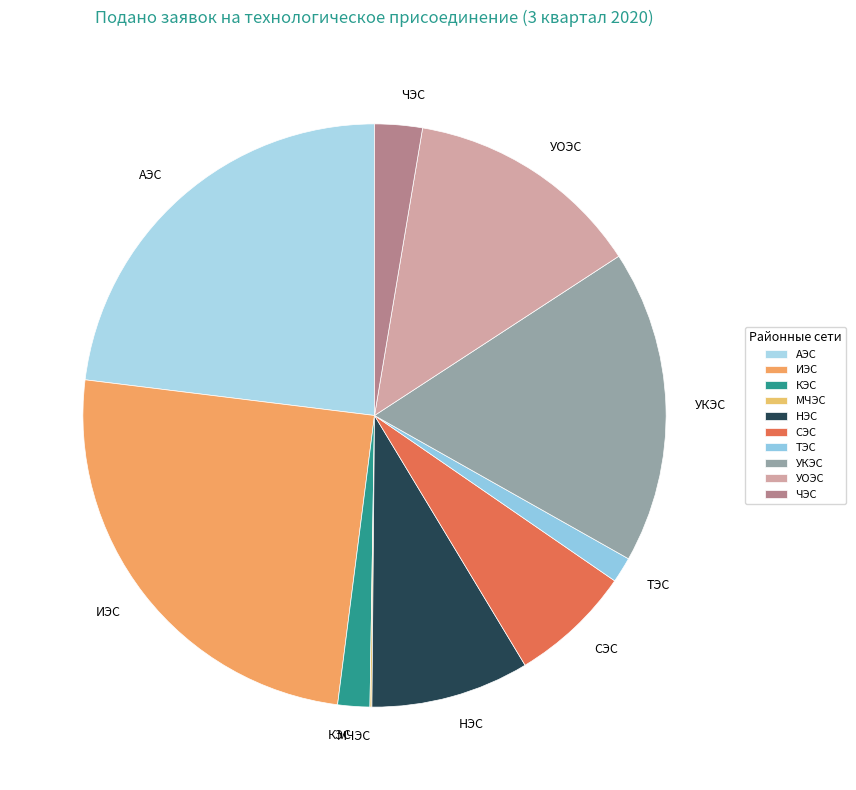

Which slice is the largest?

ИЭС